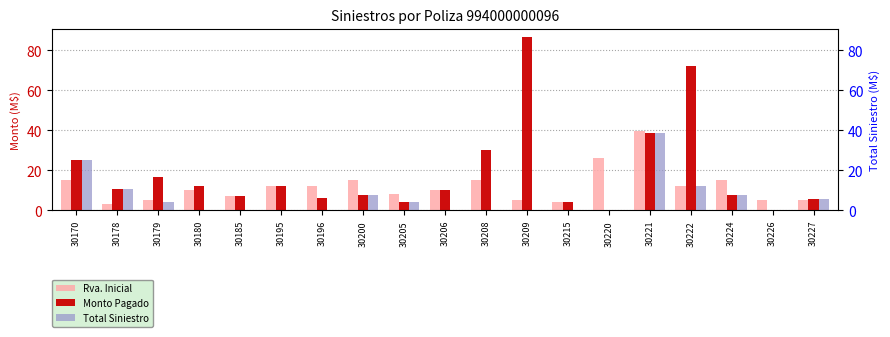

The Total Siniestro series shows 21.0 at 30206. True or false?

False